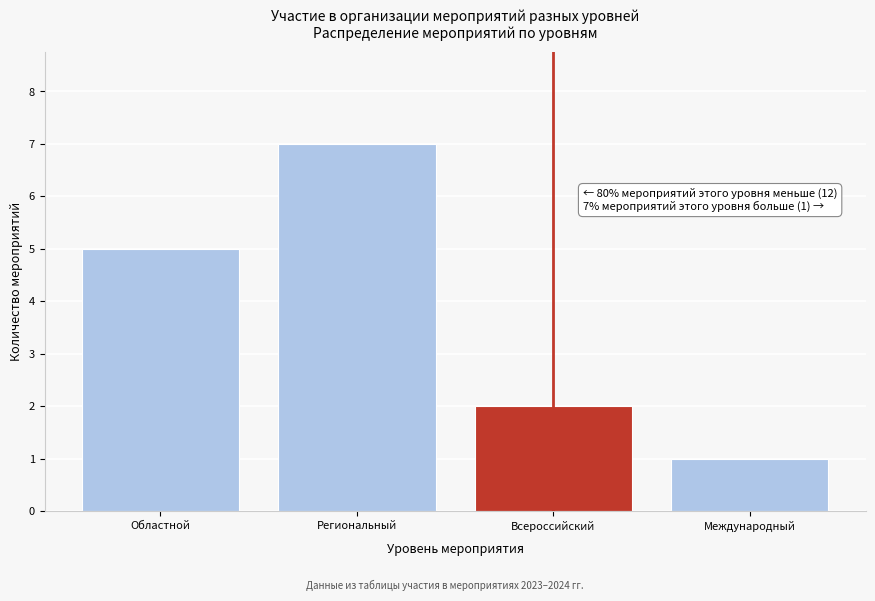

Reading left to right, extract all data points from this chart.

5	7	2	1